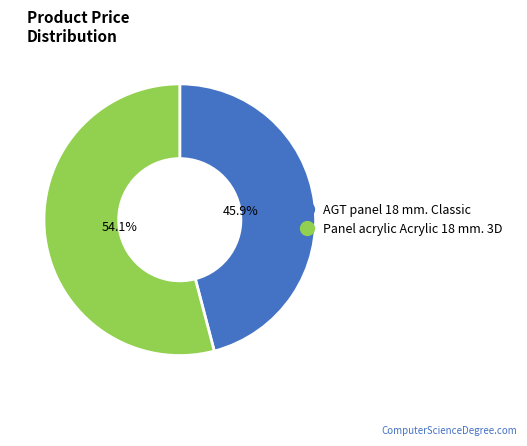

What percentage is the Panel acrylic Acrylic 18 mm. 3D slice, to the nearest percent?

54%